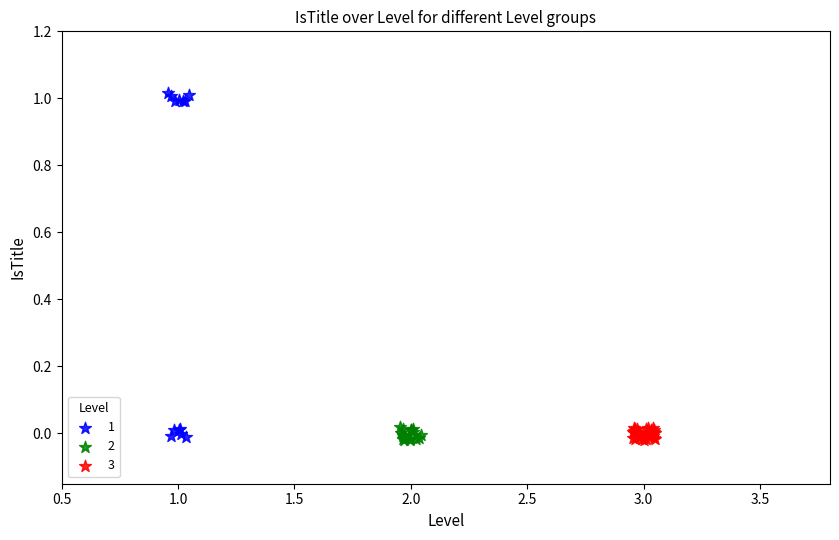

Which series has the widest spread of Y values?

1